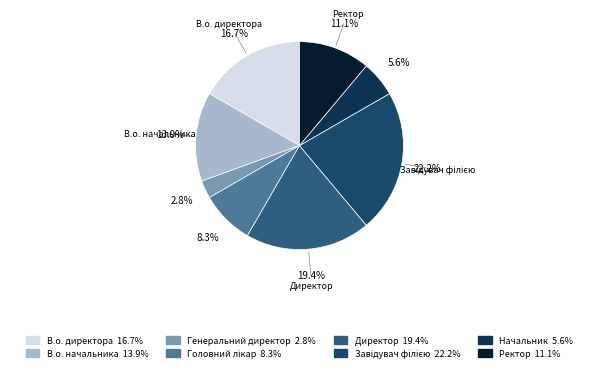

Count the number of slices in the pie.

8